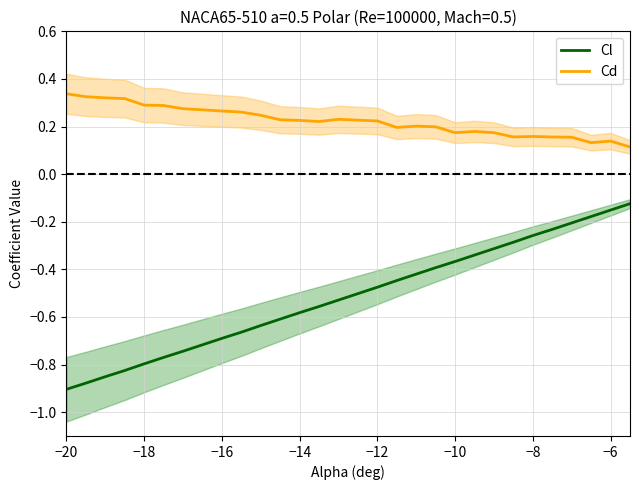

At −10, list the series in order from smallest to largest.

Cl, Cd